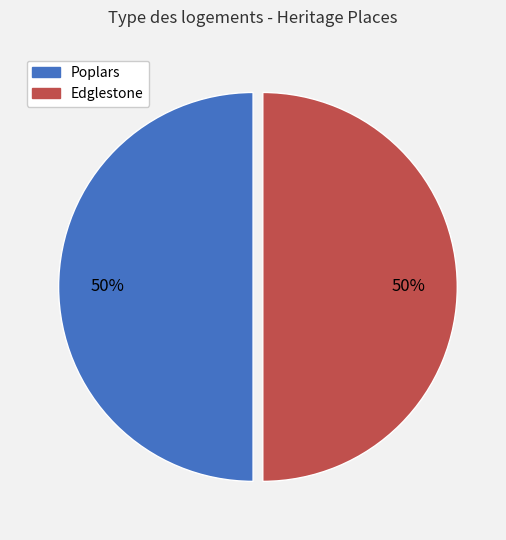

What is the ratio of the value at Poplars to the value at Edglestone?

1.0